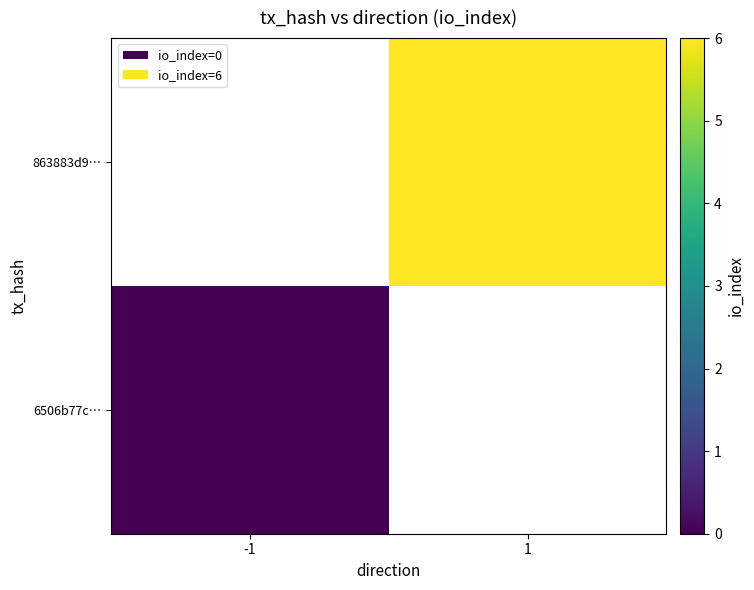

How many distinct data groups are displayed?

2